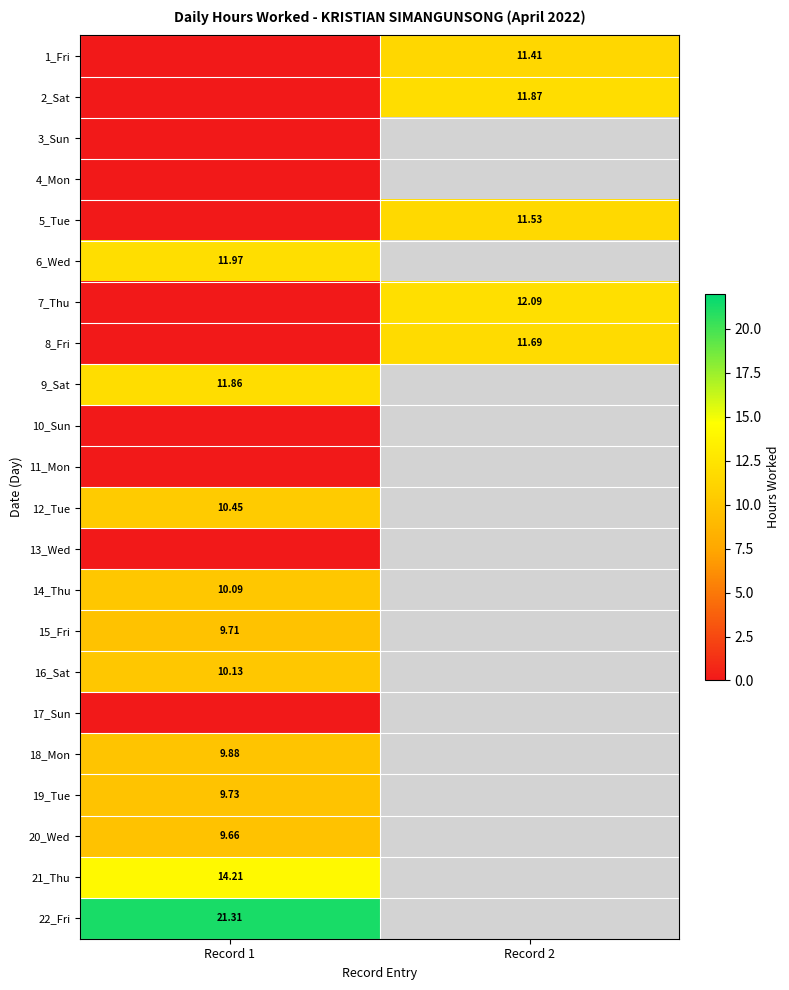

What is the difference between the 7_Thu values at Record 2 and Record 1?

12.1